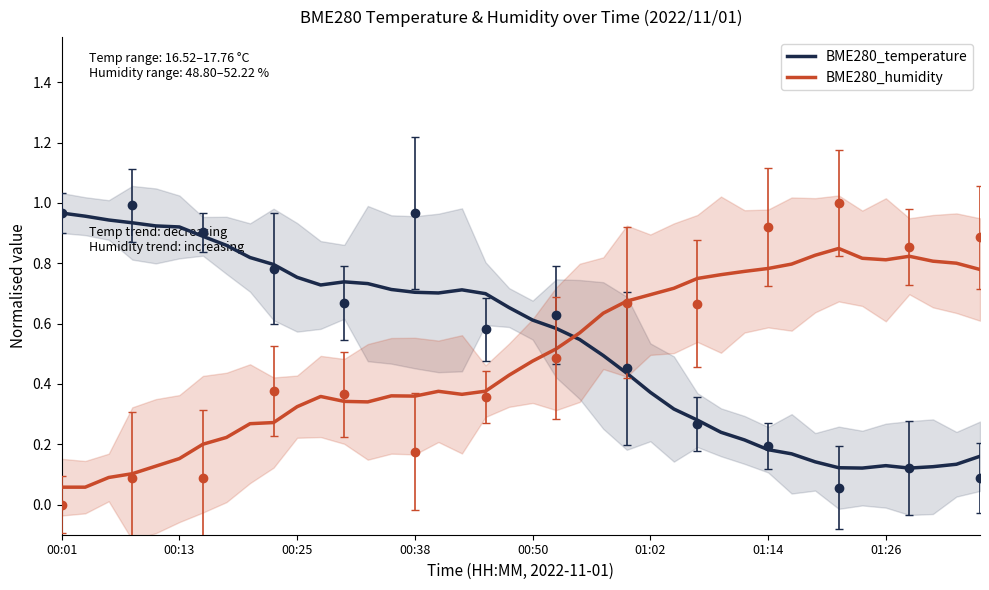

What is the minimum value shown in the chart?

0.1